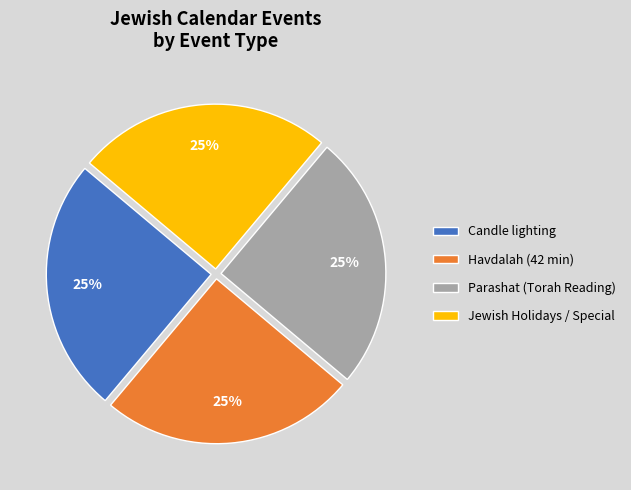

Is there any slice that represents more than half of the pie?

No